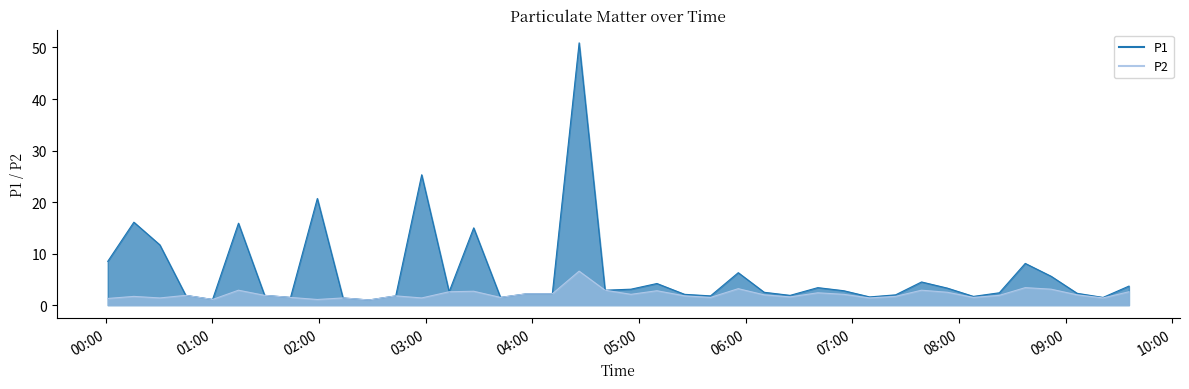

Does the chart display data point markers on the line(s)?

No